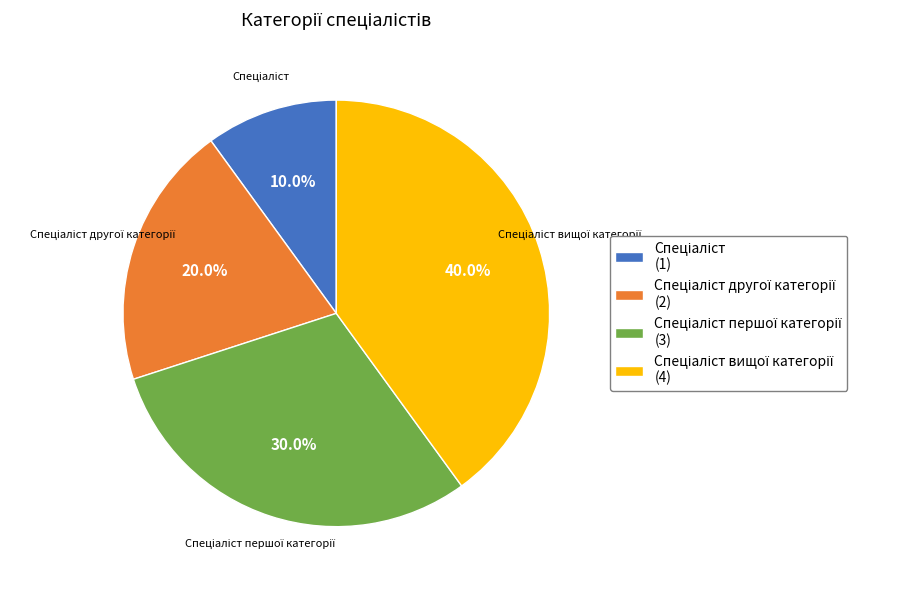

Is there any slice that represents more than half of the pie?

No